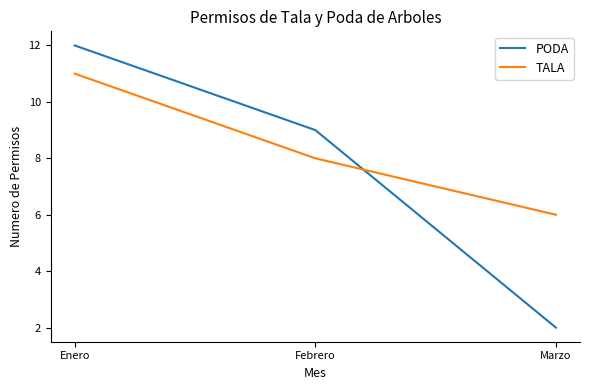

The value of PODA at Febrero is 9. True or false?

True